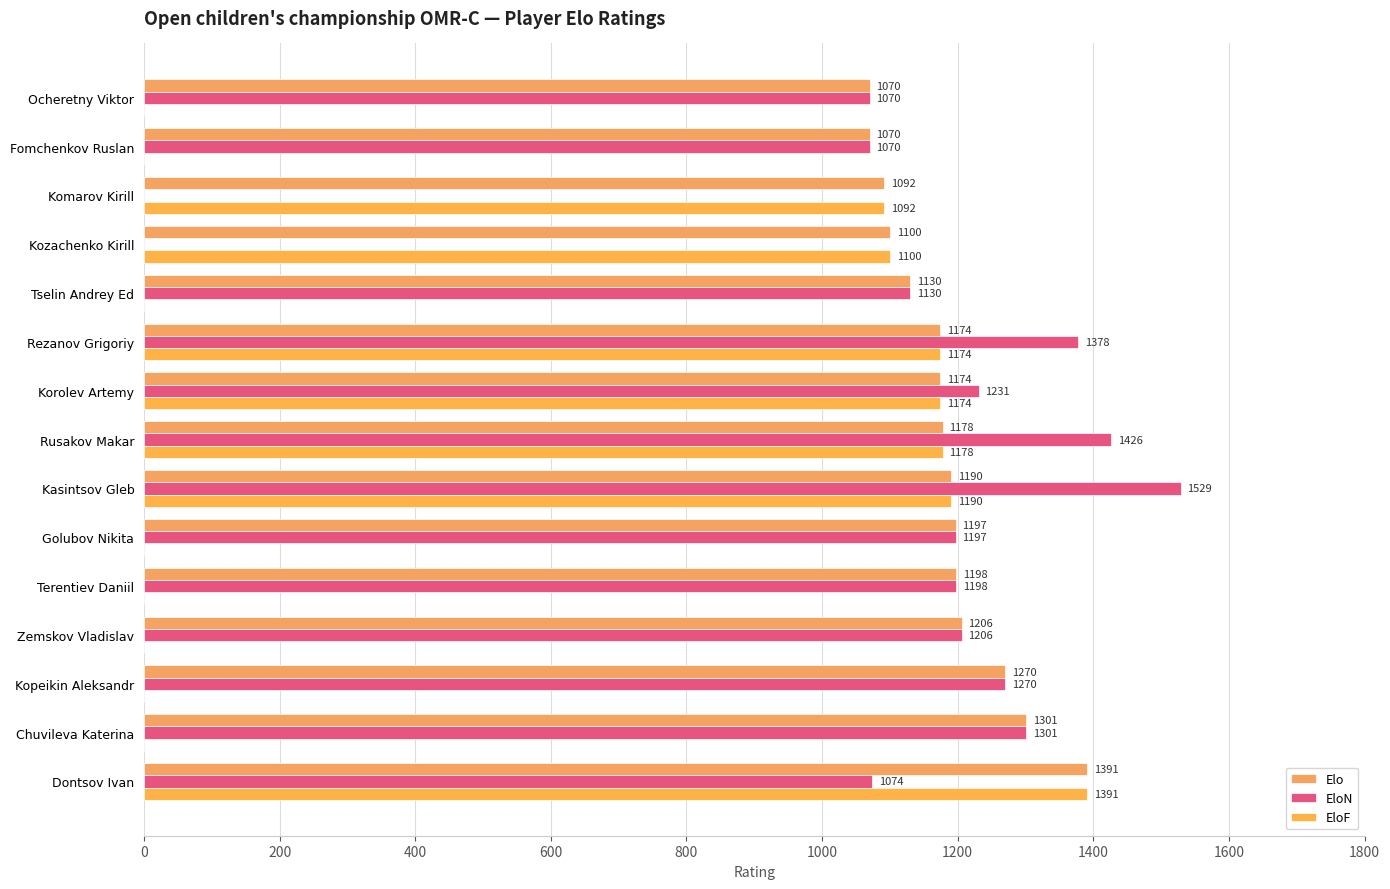

How many data points does each series have?

15